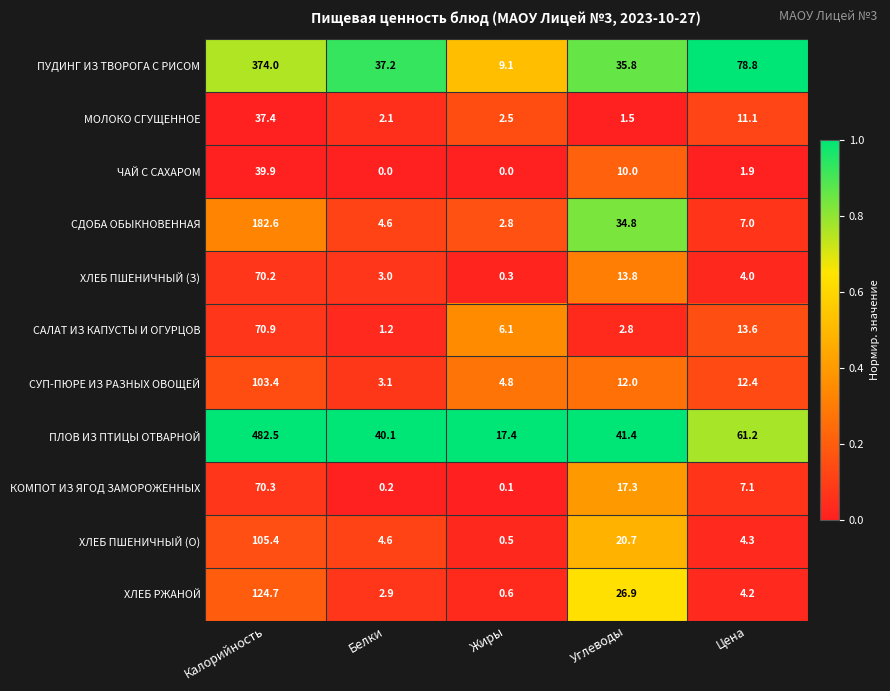

Which series changed the most between Калорийность and Углеводы?

ПЛОВ ИЗ ПТИЦЫ ОТВАРНОЙ